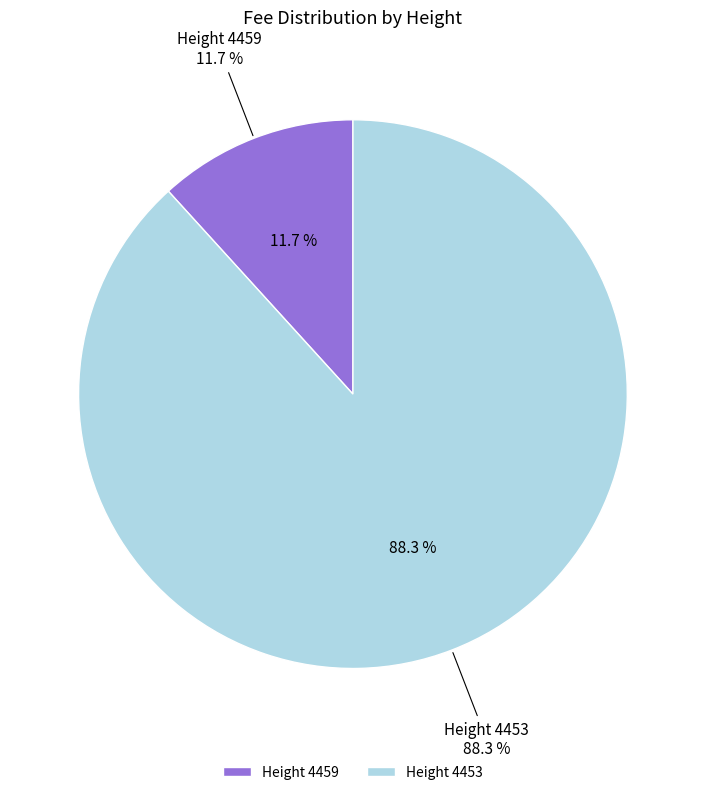

To the nearest percent, what percentage of the pie is 4453?

88%